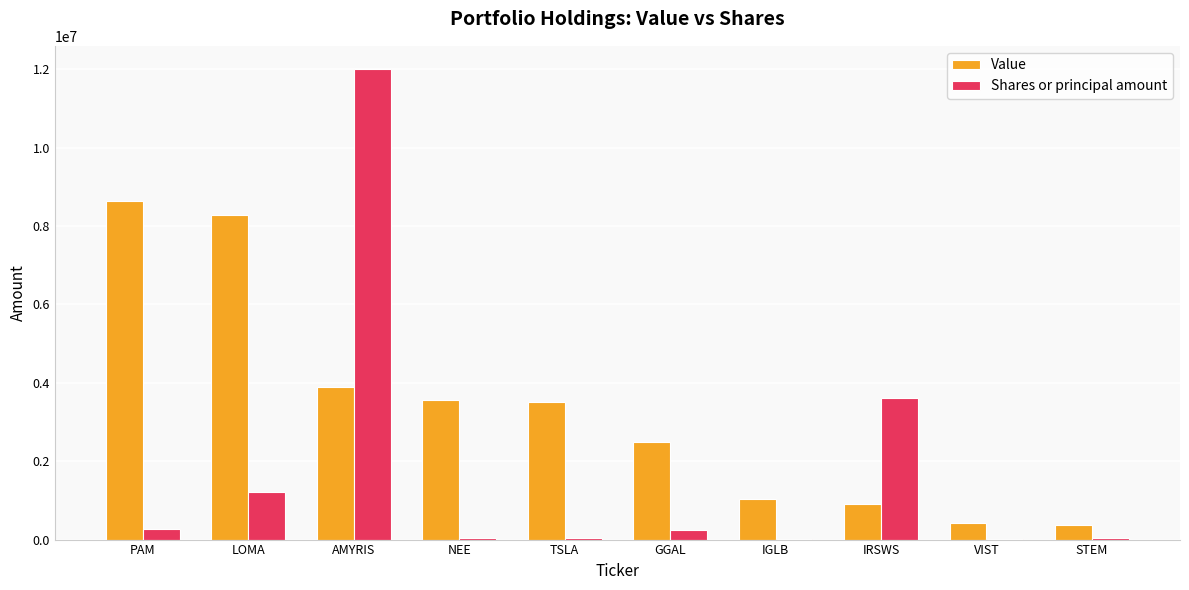

What is the difference between the Value values at PAM and TSLA?

5130706